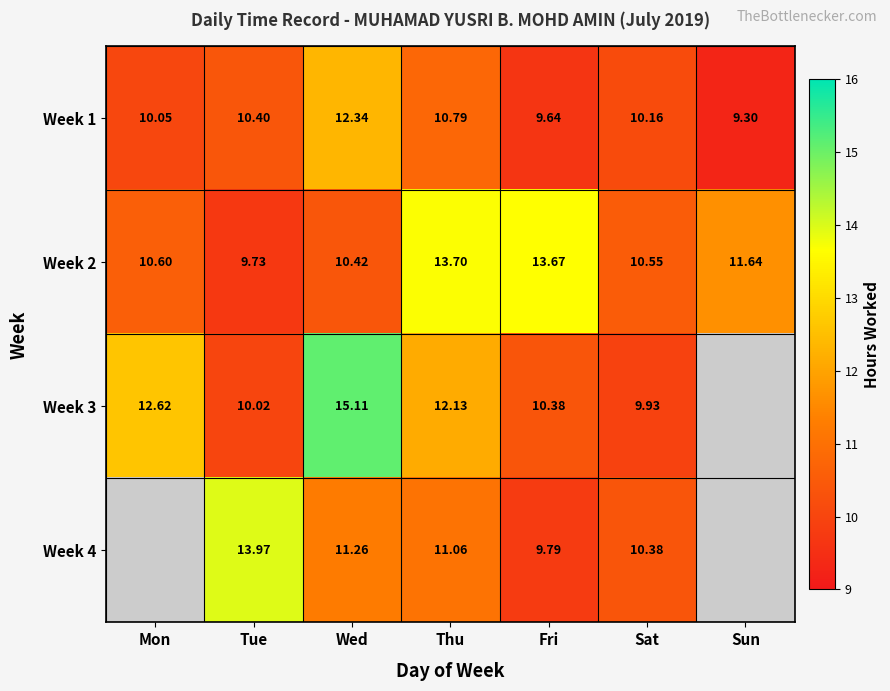

How many values in the Week 2 series exceed 10?

6